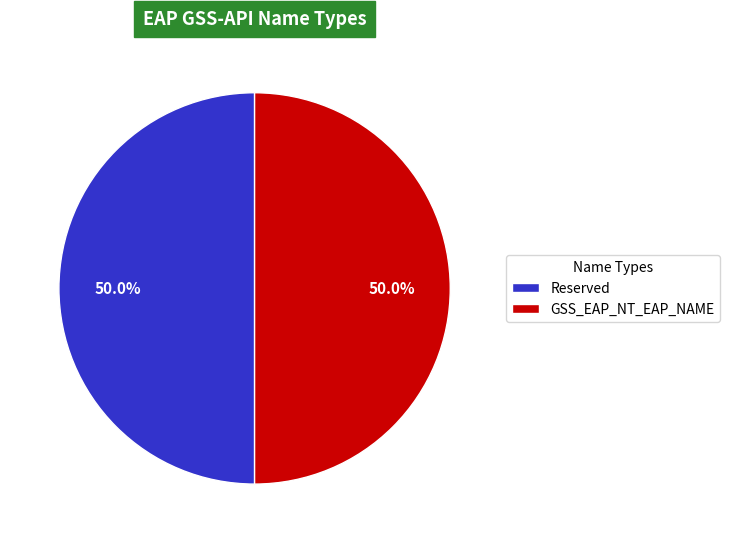

To the nearest percent, what is the difference between the largest and smallest slice percentages?

0%